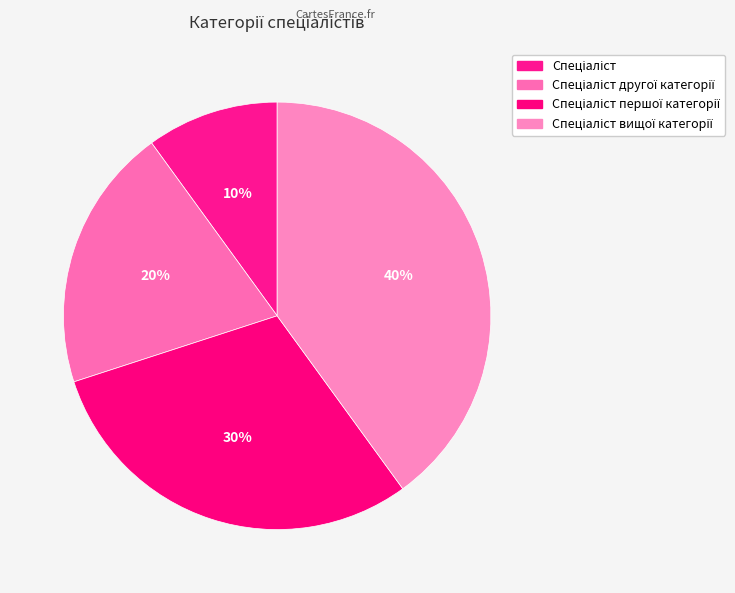

Count the number of slices in the pie.

4